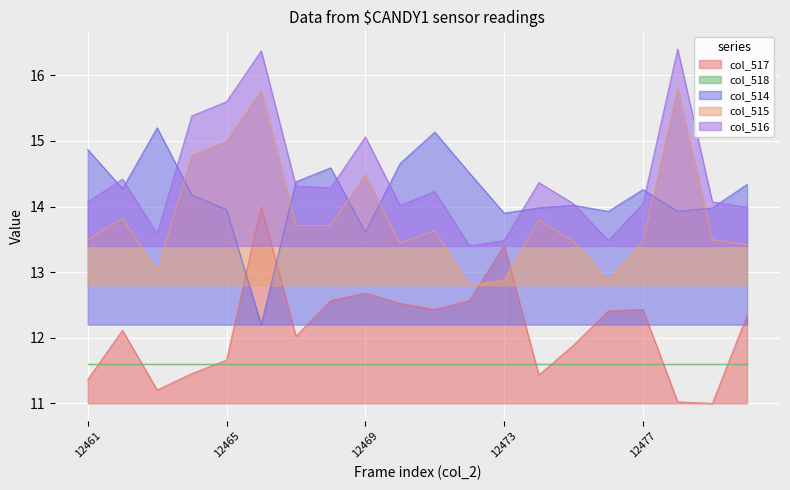

The col_515 series shows 15.0 at 12465. True or false?

True